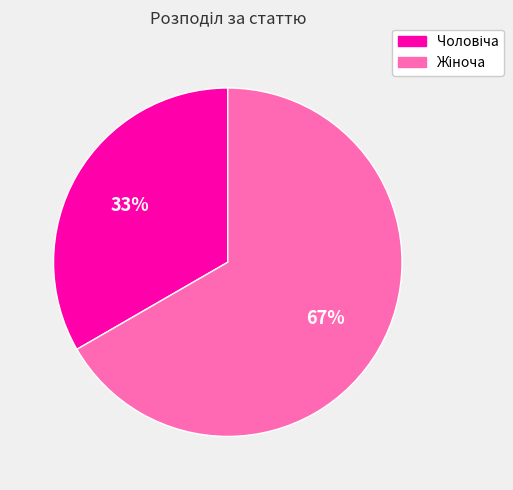

To the nearest percent, what is the average slice percentage?

50%